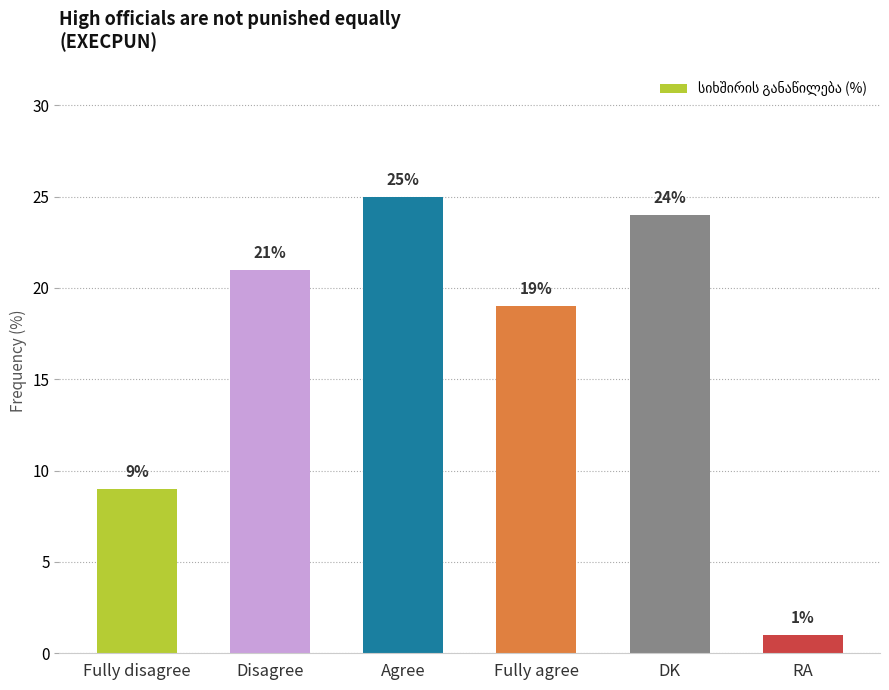

Reading left to right, extract all data points from this chart.

Fully disagree=9	Disagree=21	Agree=25	Fully agree=19	DK=24	RA=1